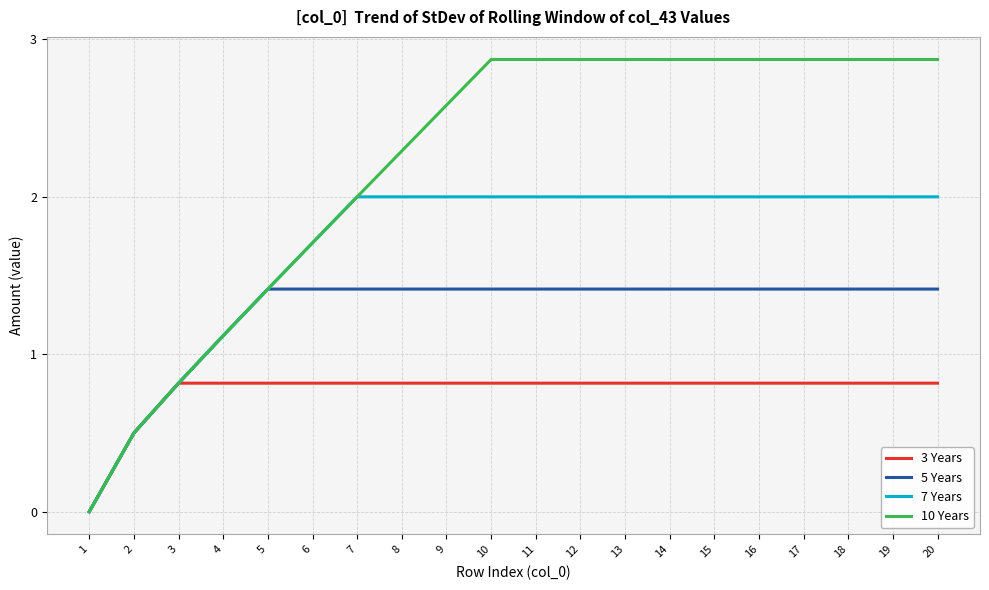

Which series has the largest total across all categories?

10 Years